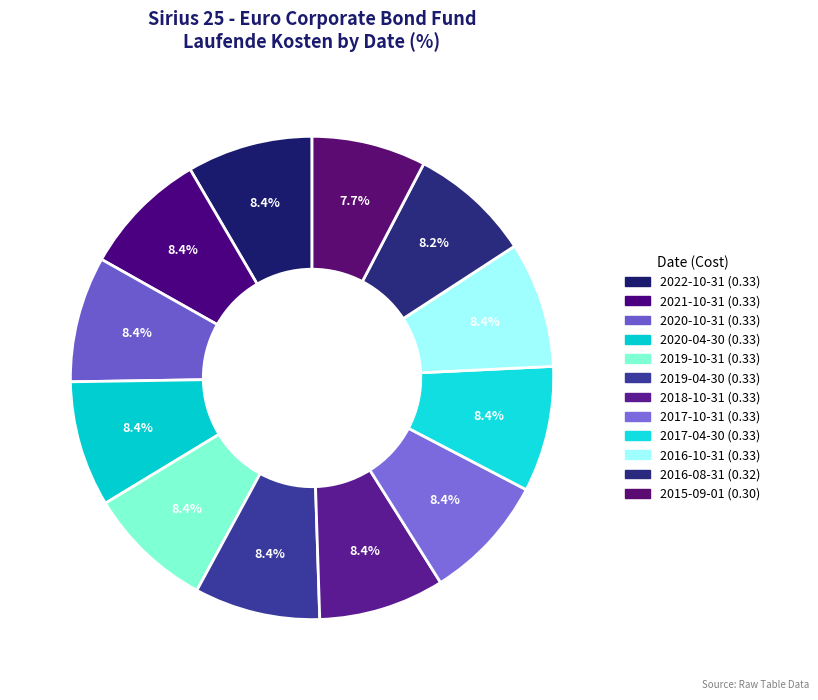

What percentage do 2017-10-31 and 2017-04-30 together represent?

16.8%